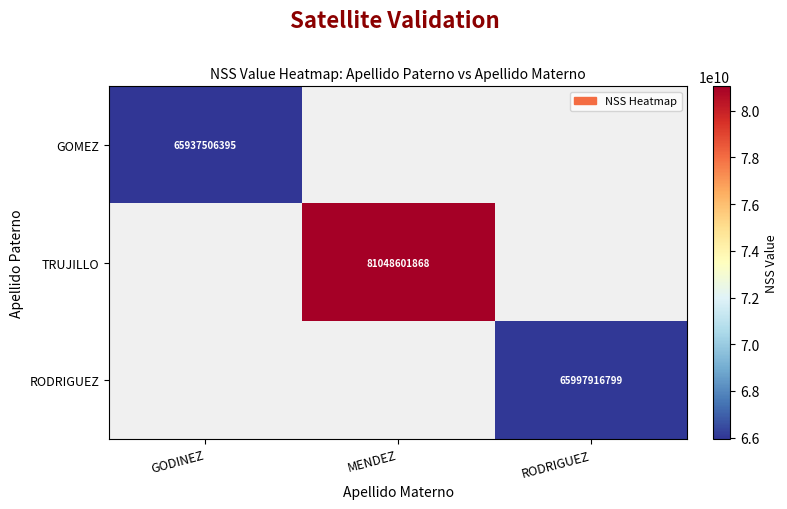

What is the greatest value displayed?

81048601868.0